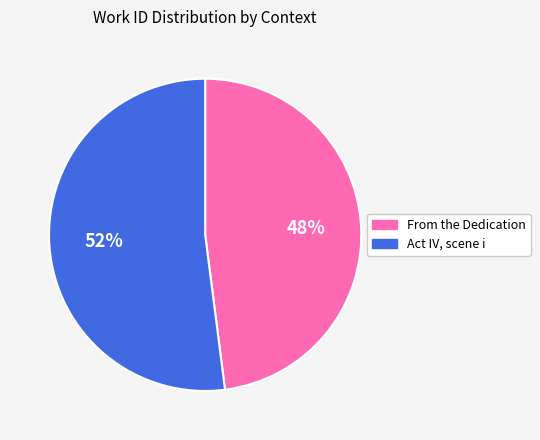

What is the ratio of the value at Act IV, scene i to the value at From the Dedication?

1.1